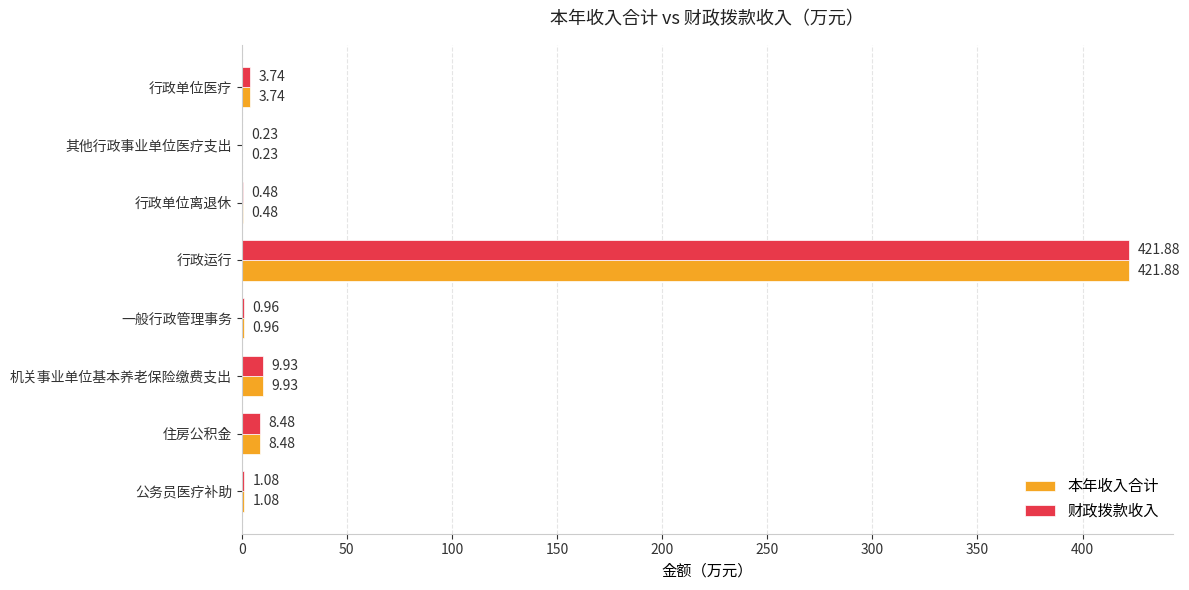

Is the value of 财政拨款收入 at 其他行政事业单位医疗支出 greater than the value of 本年收入合计 at 行政运行?

No